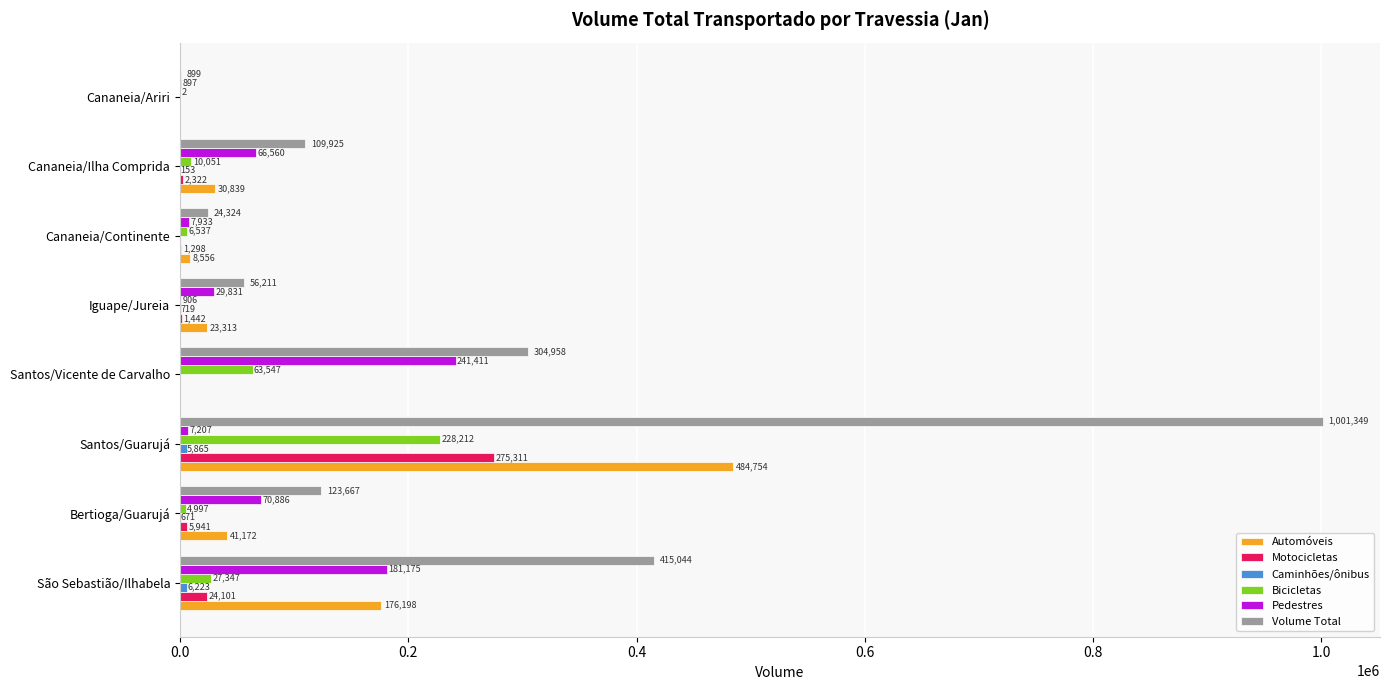

What is the maximum value shown in the chart?

1001349